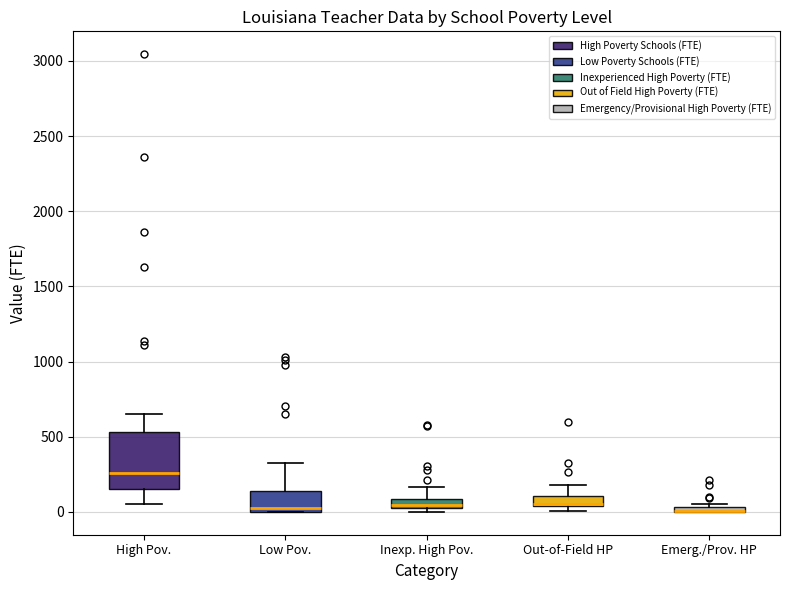

Which box is the tallest, from its lower edge to its upper edge?

High Pov.